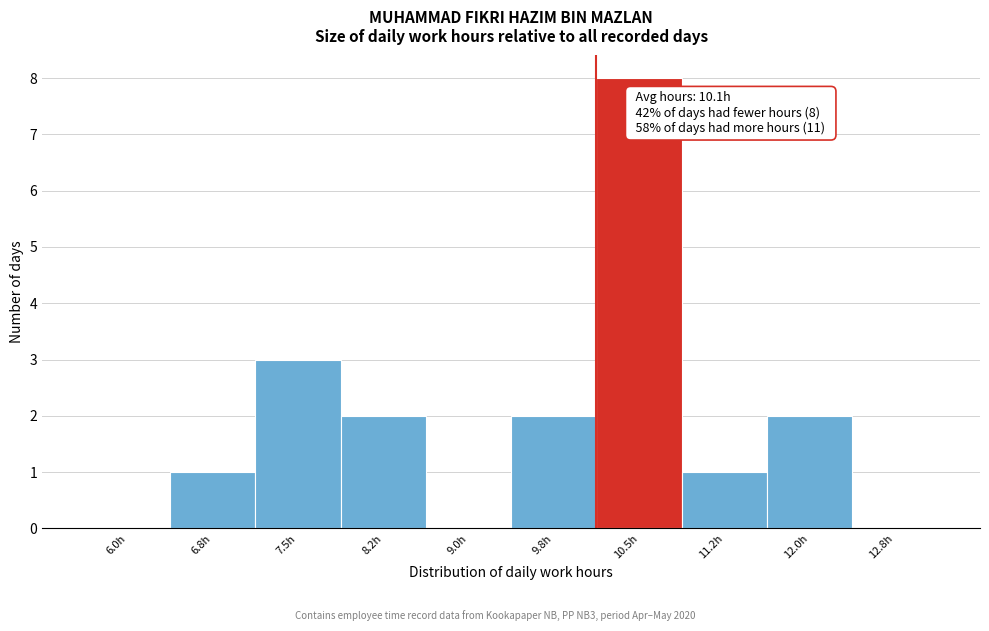

Reading left to right, extract all data points from this chart.

6.0h=0	6.8h=1	7.5h=3	8.2h=2	9.0h=0	9.8h=2	10.5h=8	11.2h=1	12.0h=2	12.8h=0